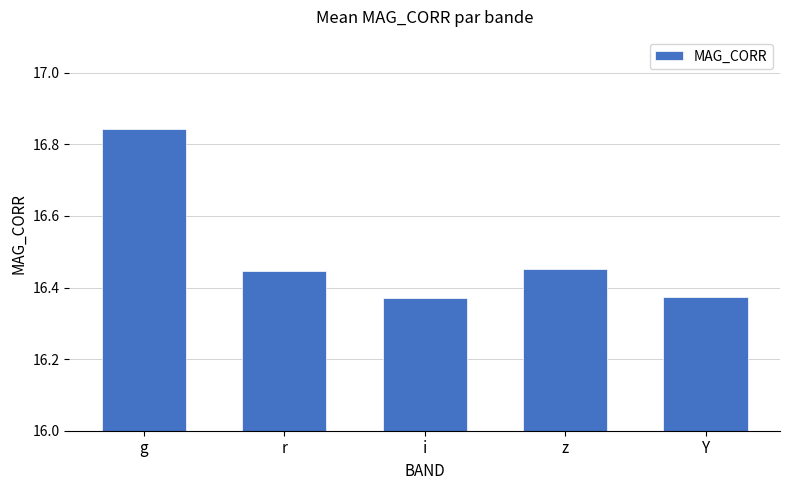

What is the difference between the maximum and minimum values?

0.5